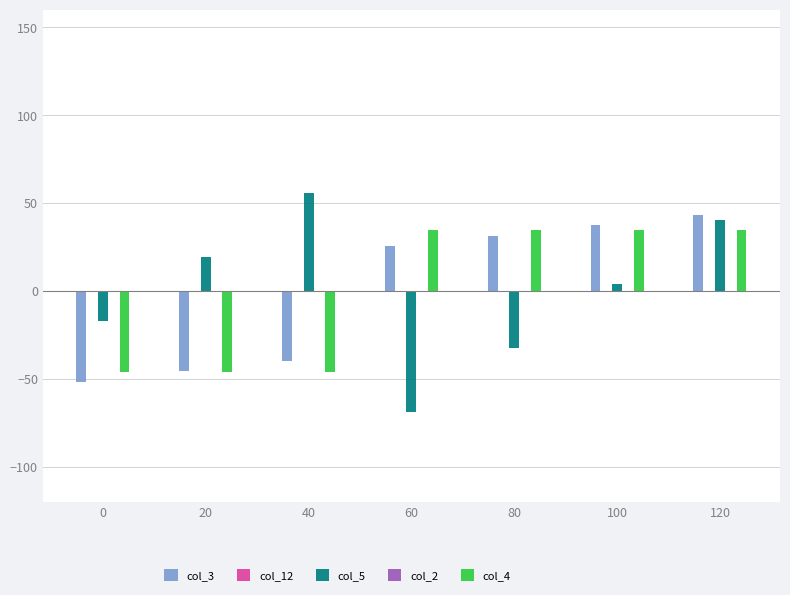

What are all the series names shown in the legend?

col_3, col_12, col_5, col_2, col_4